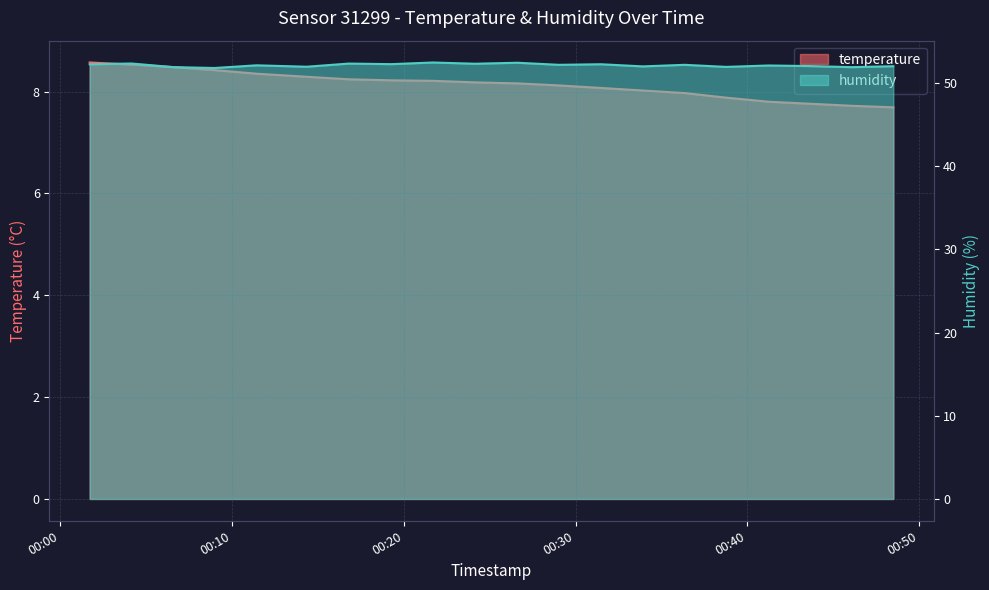

What is the sum of the temperature values at 2023-02-15T00:41:14 and 2023-02-15T00:33:55?

15.8